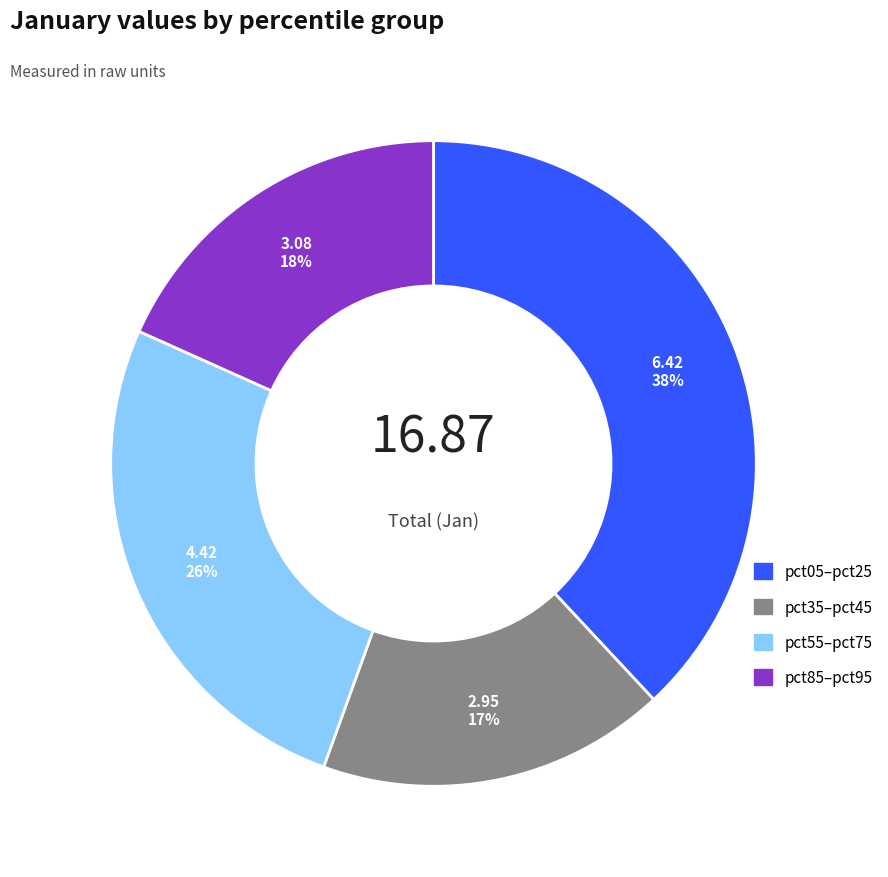

To the nearest percent, what is the average slice percentage?

25%